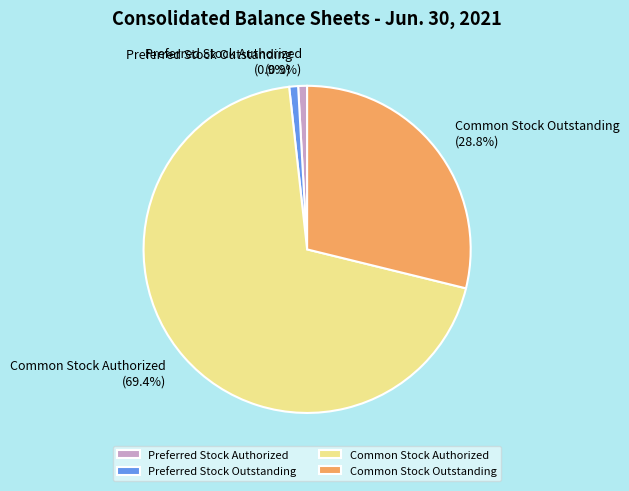

Approximately how many times larger is the value at Common Stock Authorized compared to Preferred Stock Outstanding?

79.0